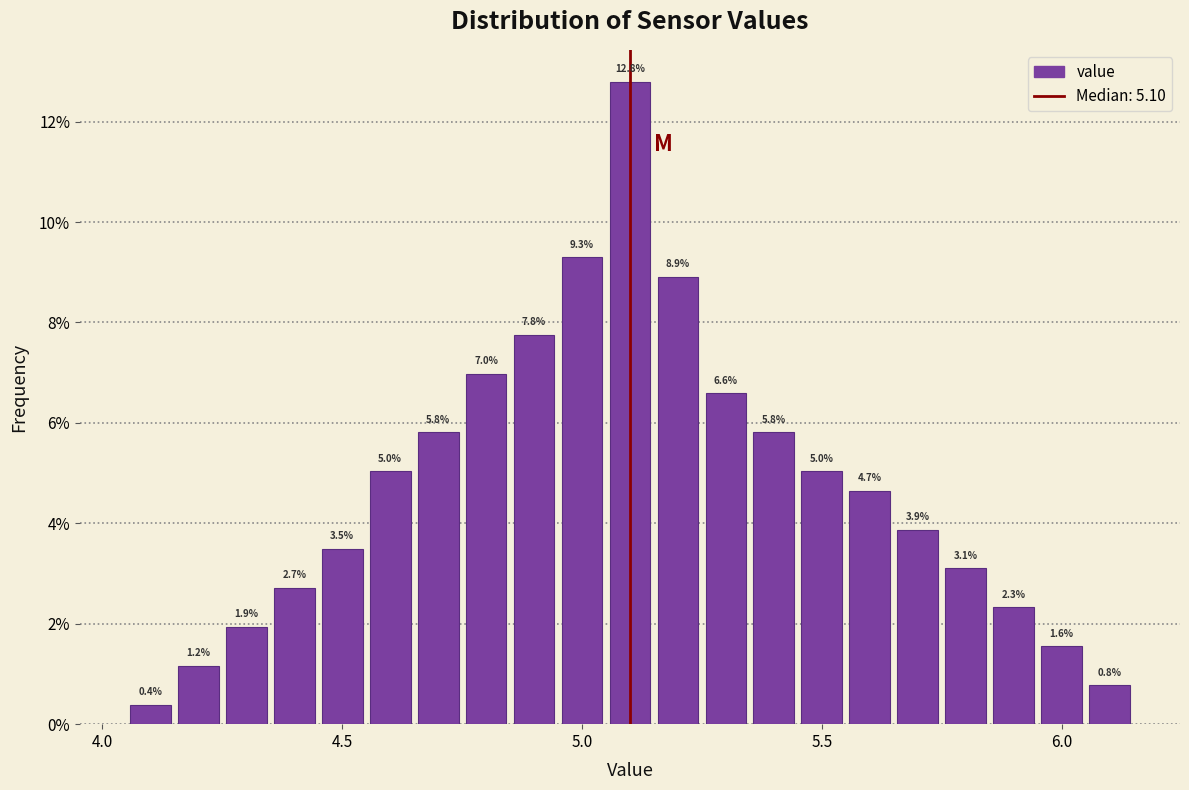

Read against the x-axis, roughly where is the centre of the tallest bar?

5.10